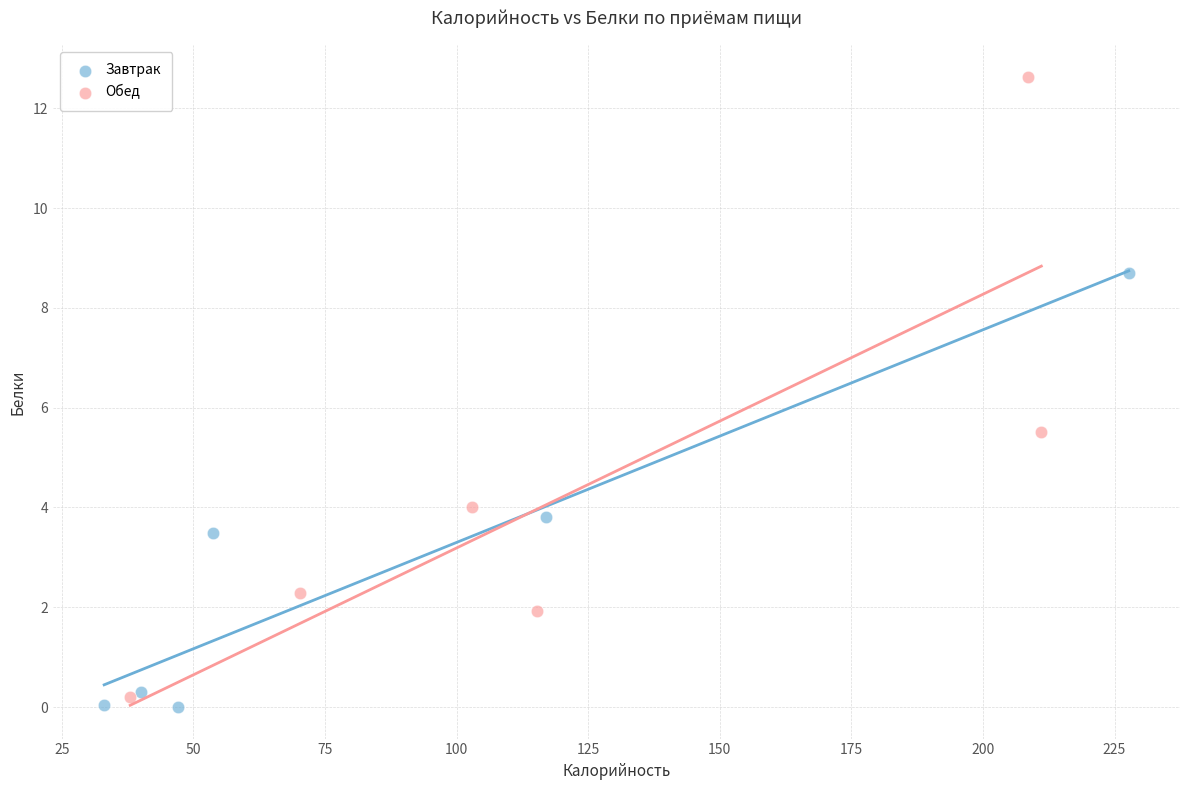

Which series contains the lowest Y value?

Завтрак